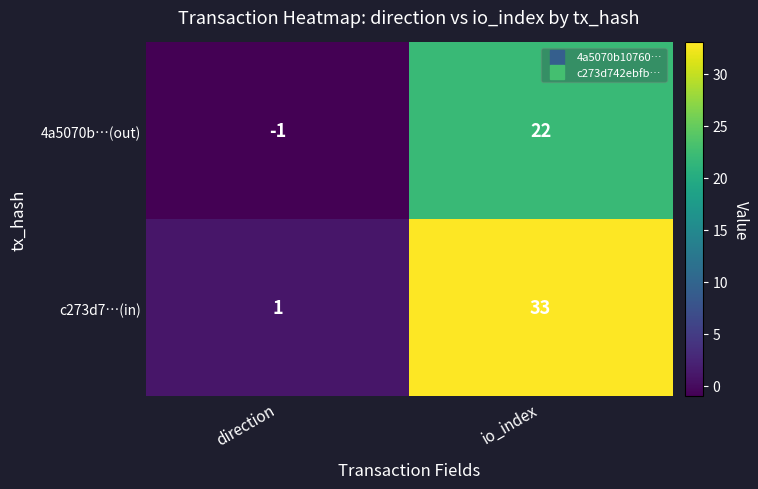

At which category does the chart reach its peak across all series?

io_index